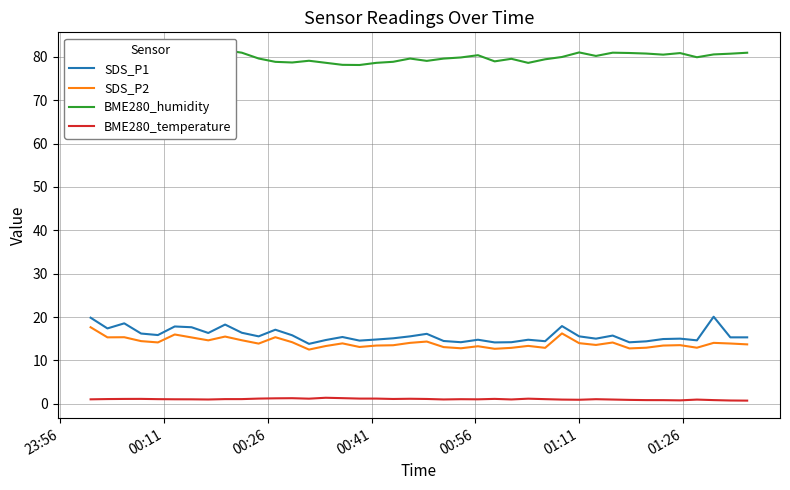

True or false: BME280_temperature and SDS_P1 intersect in this chart.

False